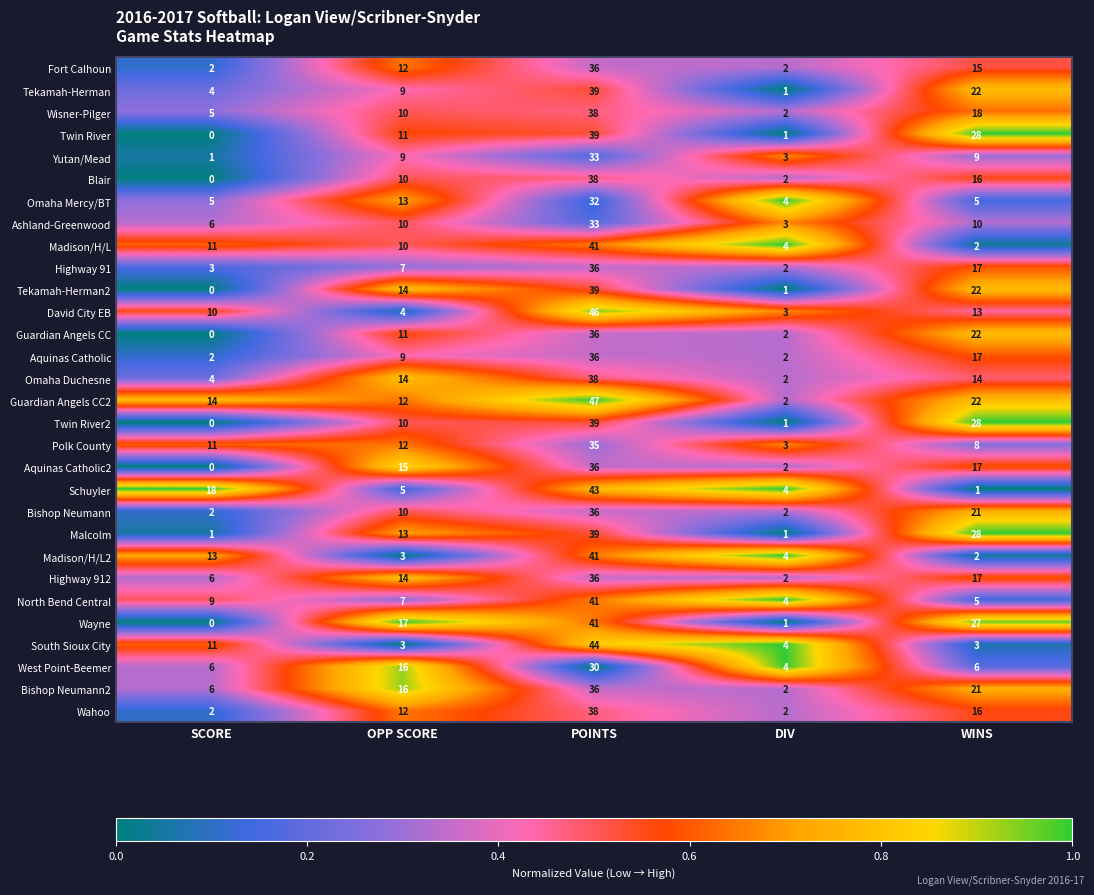

Which category has the highest value across all series?

POINTS